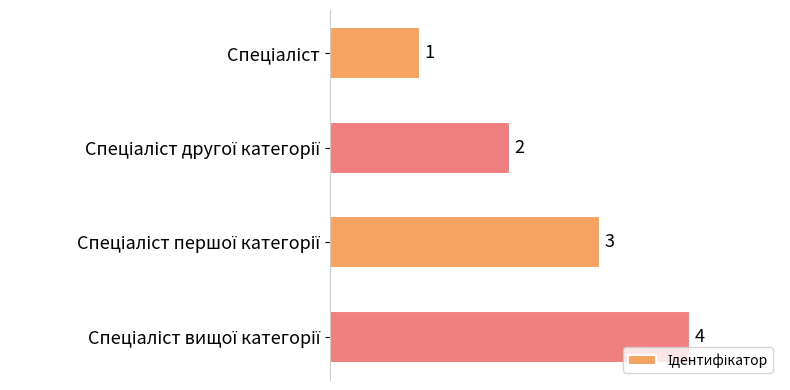

What is the difference between the maximum and minimum values?

3